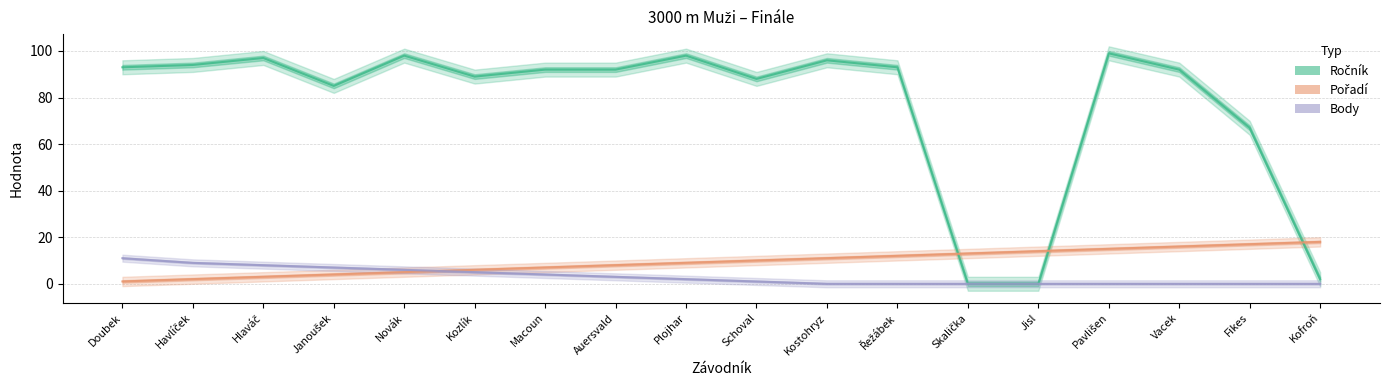

Where do Ročník and Pořadí first cross each other?

Řežábek and Skalička